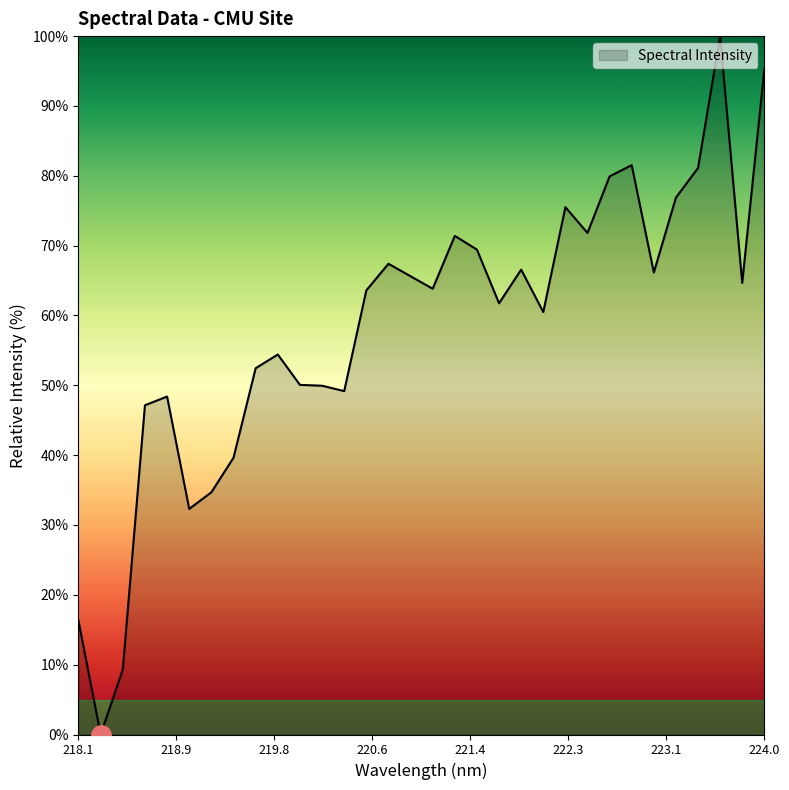

What is the maximum value shown in the chart?

100.0